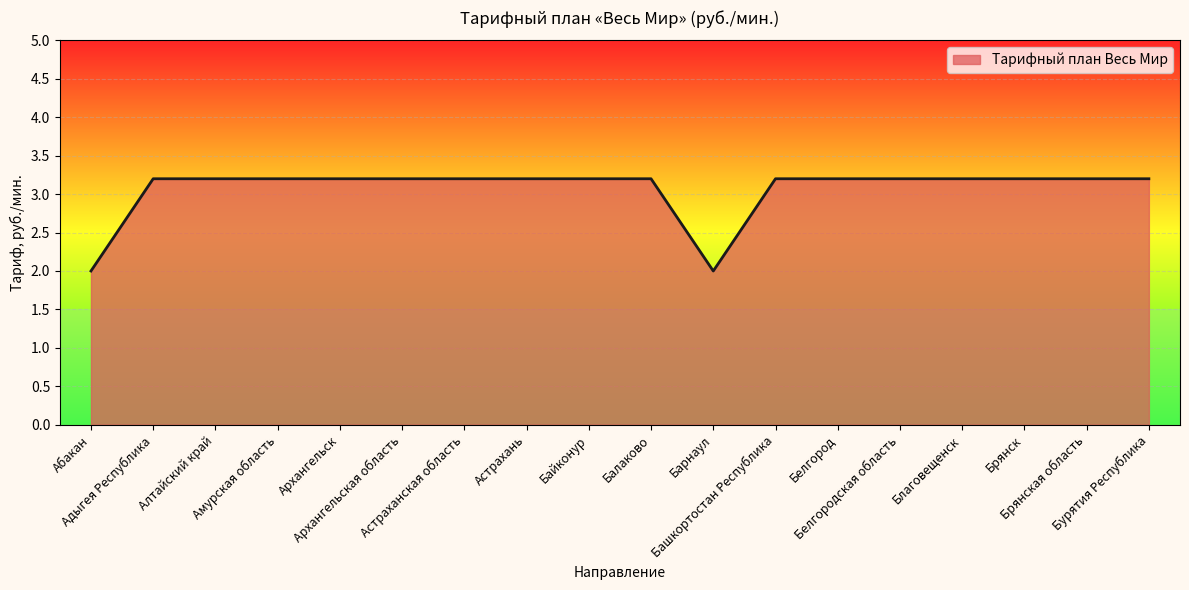

What is the greatest value displayed?

3.2